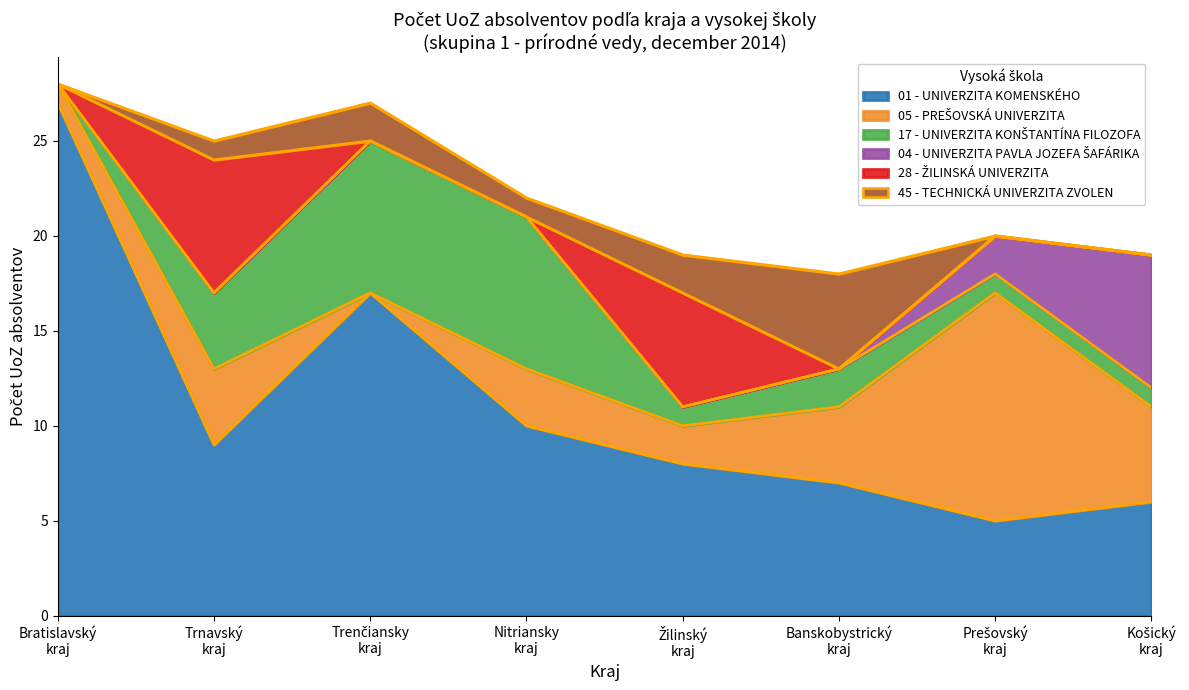

True or false: 01 - UNIVERZITA KOMENSKÉHO and 04 - UNIVERZITA PAVLA JOZEFA ŠAFÁRIKA intersect in this chart.

True